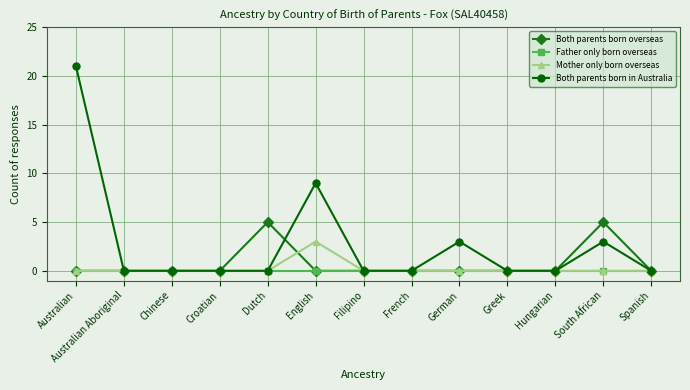

Rank the series by their maximum value, from highest to lowest.

Both parents born in Australia, Both parents born overseas, Mother only born overseas, Father only born overseas